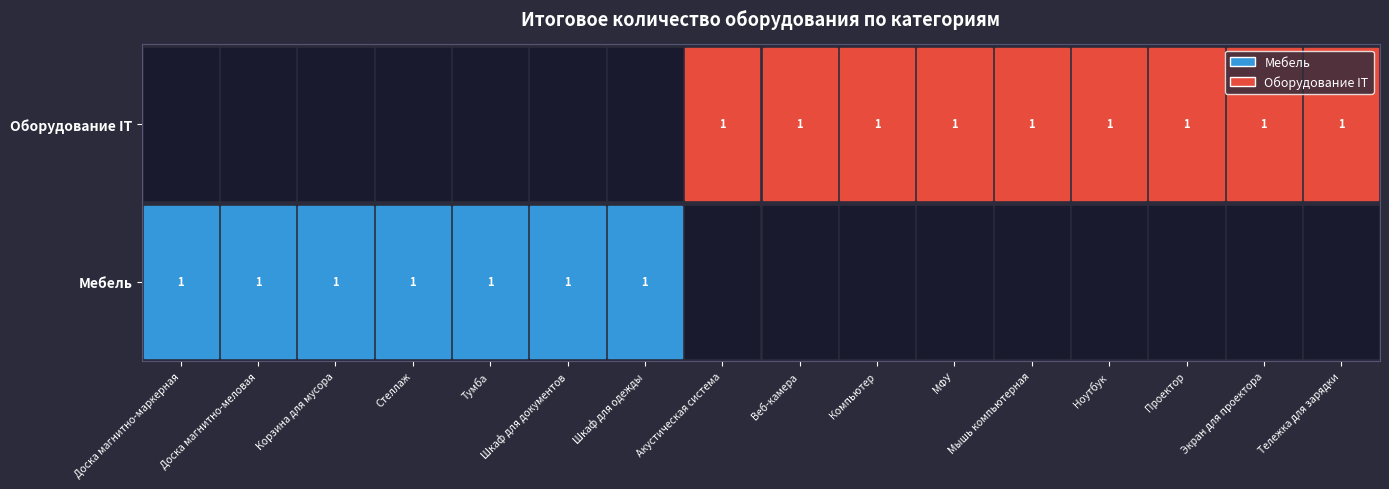

The Мебель series shows 1 at Корзина для мусора. True or false?

True